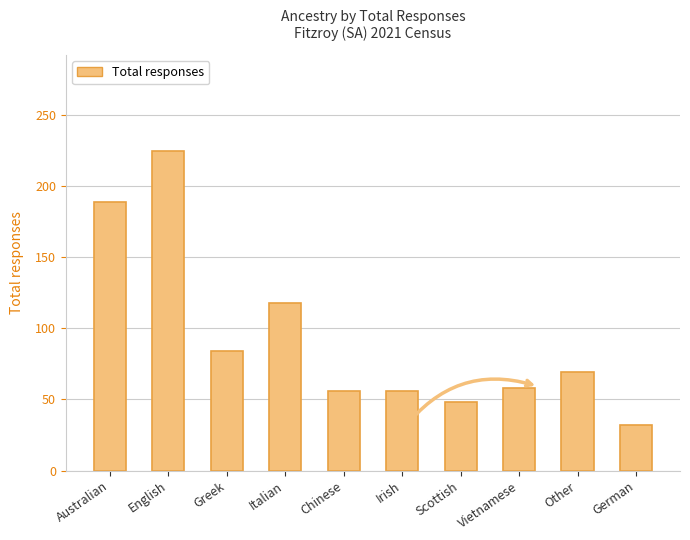

Are the bars grouped side by side (vs. stacked)?

No